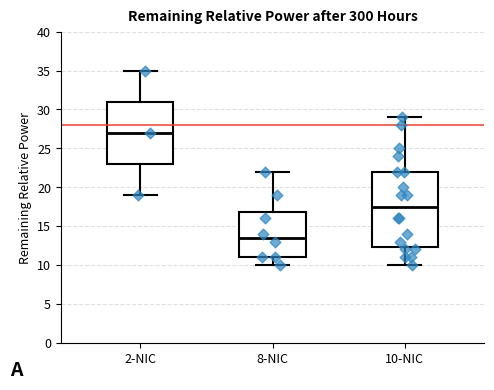

Reading left to right, transcribe this box plot: for each box, give where its median line is, the range the box spans, and where its two whiskers end, as read against the y-axis. The values are not printed on the chart, so give them approximately, as read against the axis.

2-NIC: median 27.0, box 23.0 to 31.0, whiskers 19.0 to 35.0
8-NIC: median 13.5, box 11.0 to 17.0, whiskers 10.0 to 22.0
10-NIC: median 17.5, box 12.5 to 22.0, whiskers 10.0 to 29.0